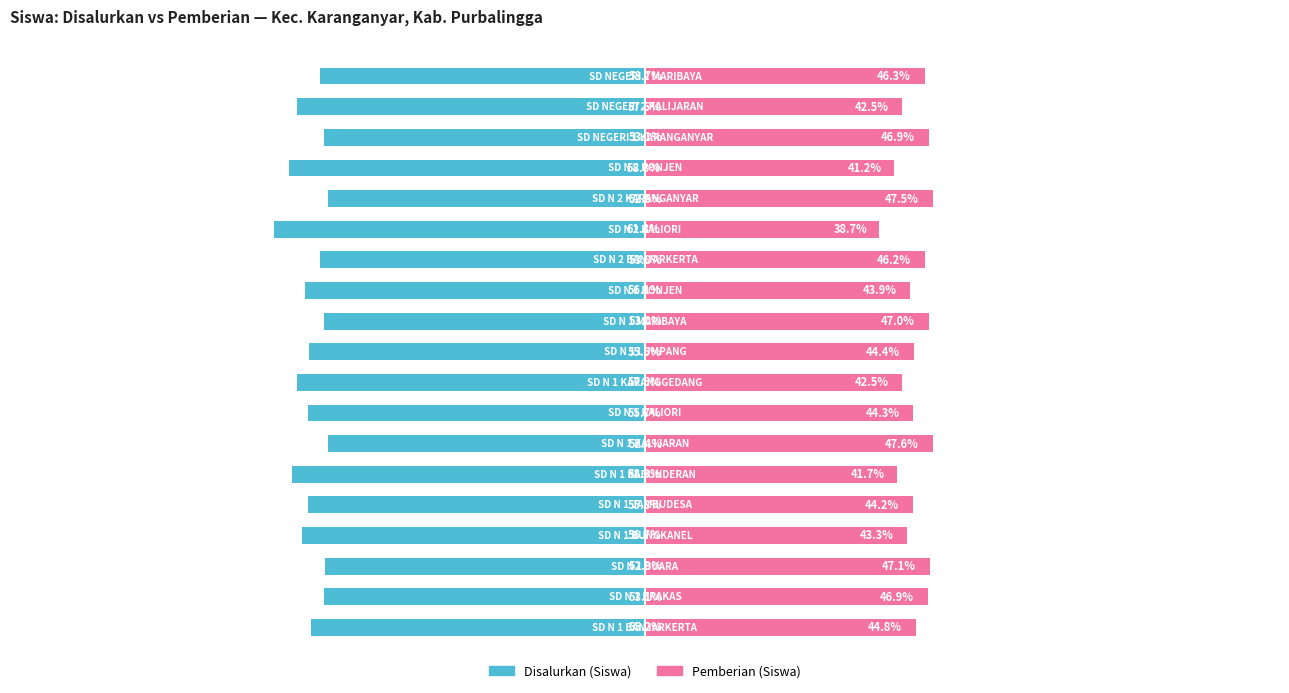

Which category has the highest value across all series?

6